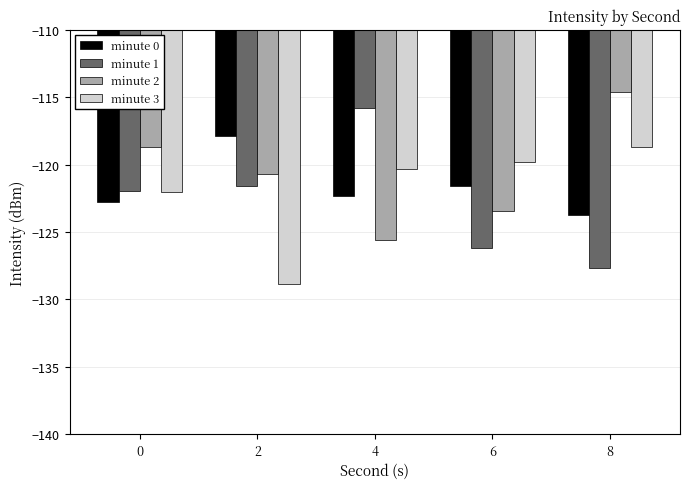

What value does the minute 1 series have at 2?

-121.6